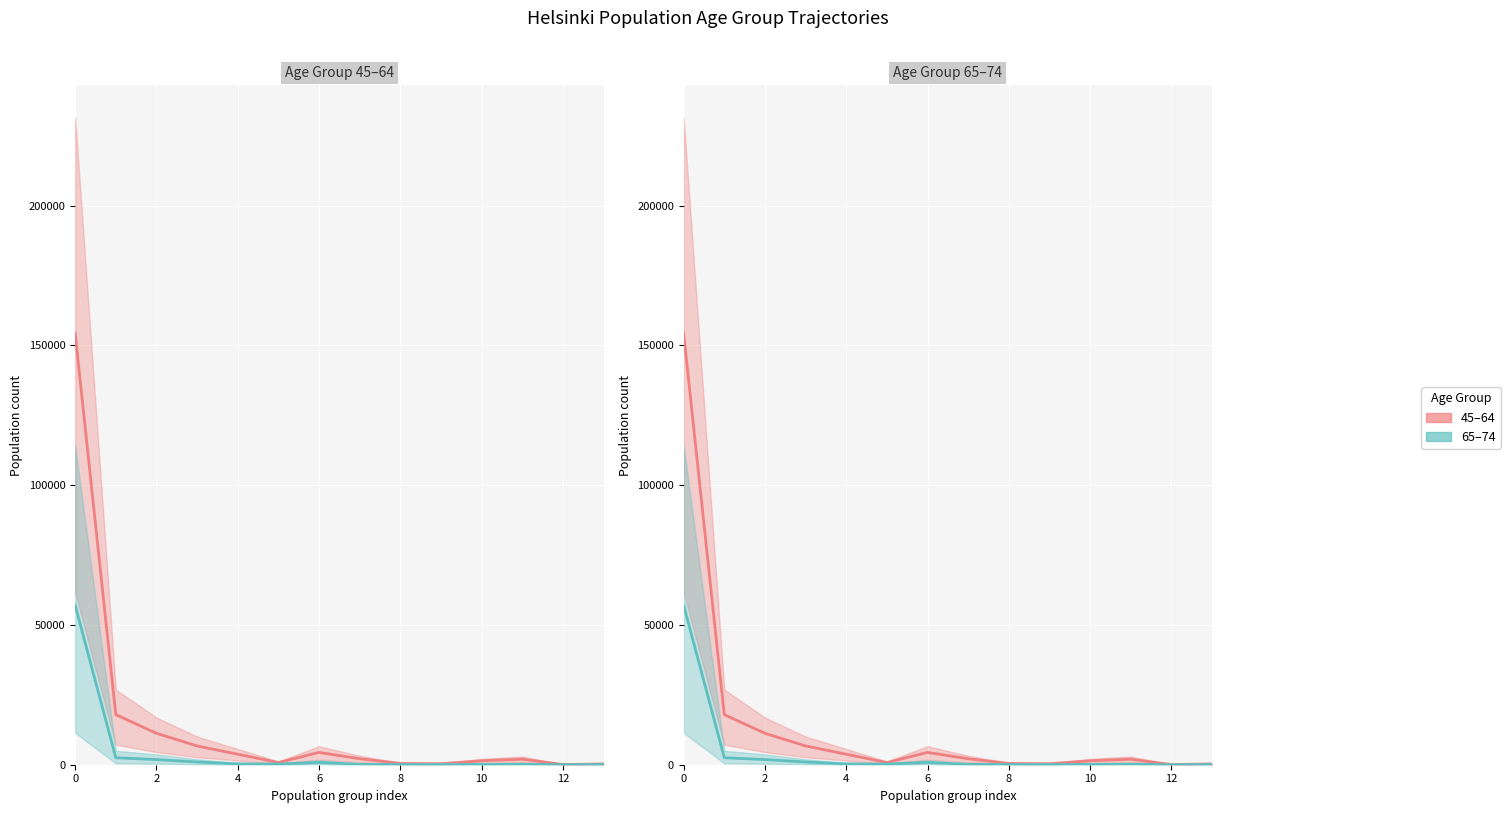

Reading right to left, what are all the values shown in this chart?

45–64: 277	70	1964	1398	344	454	2145	4408	772	3759	6715	11254	17906	154316
65–74: 68	11	193	107	53	69	155	825	237	316	983	1845	2501	57061